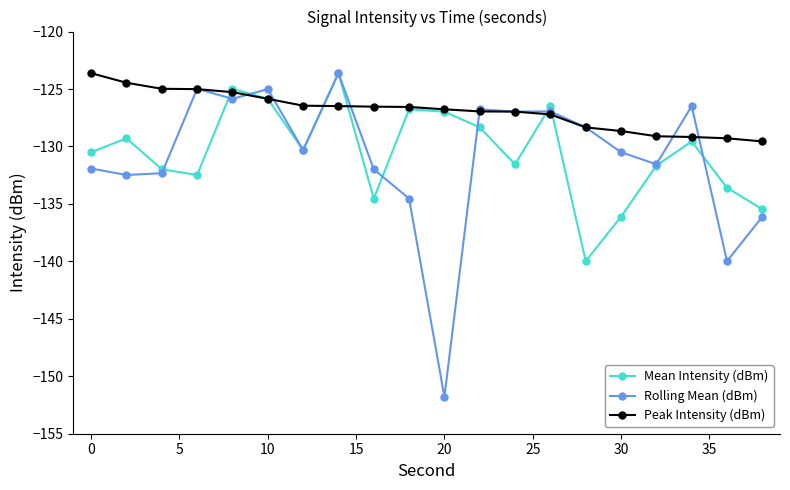

What is the smallest value displayed?

-151.8